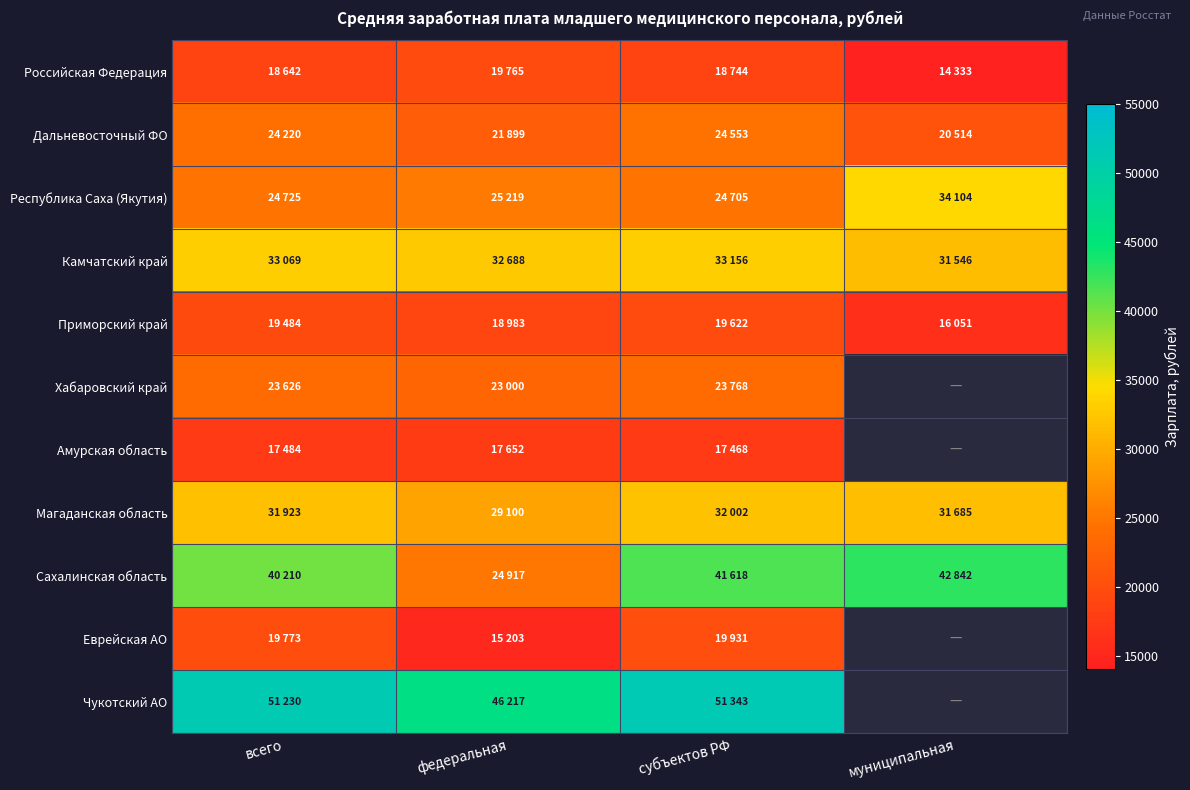

At муниципальная, list the series in order from largest to smallest.

Сахалинская область, Республика Саха (Якутия), Магаданская область, Камчатский край, Дальневосточный ФО, Приморский край, Российская Федерация, Хабаровский край, Амурская область, Еврейская АО, Чукотский АО